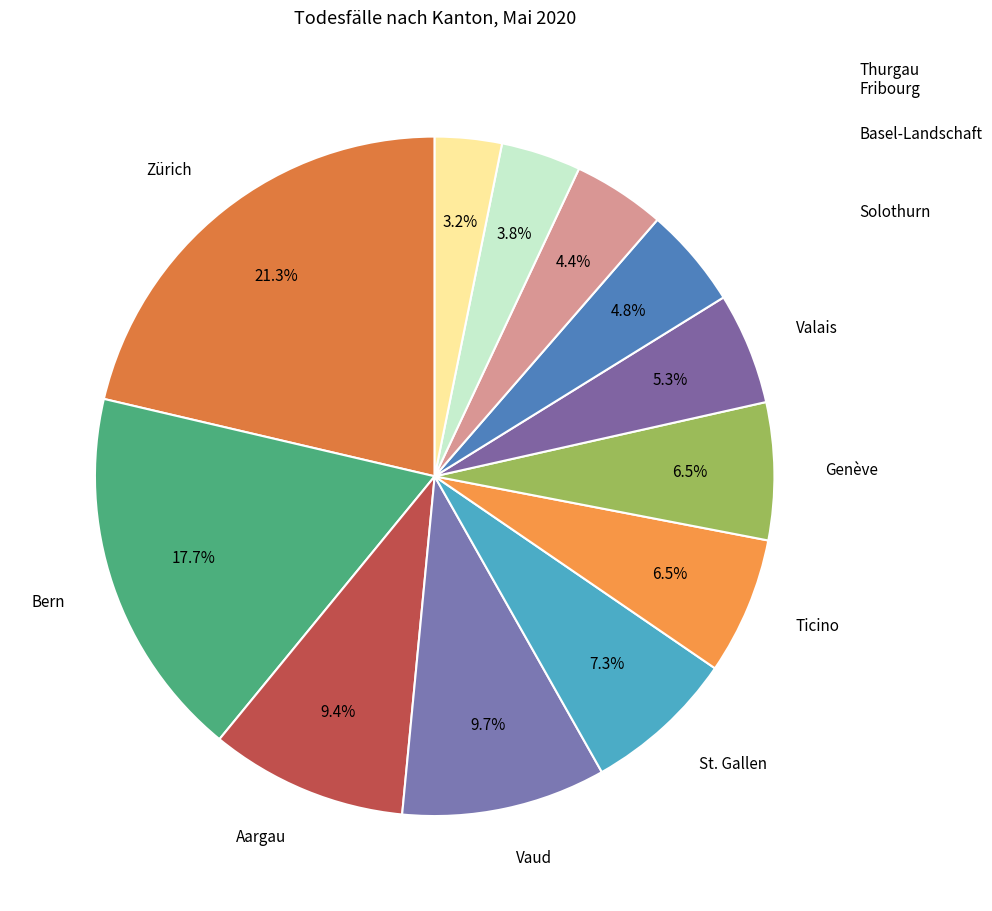

Count the number of slices in the pie.

12